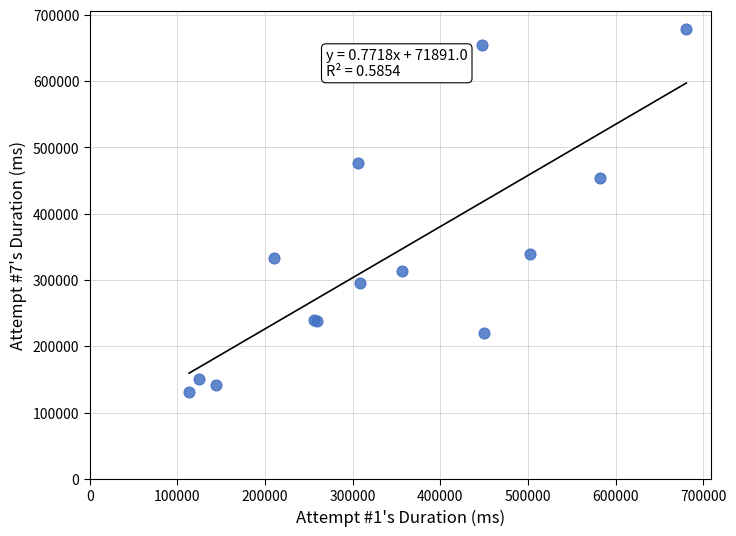

What Y value in the scatter plot is closest to 405246?

453178